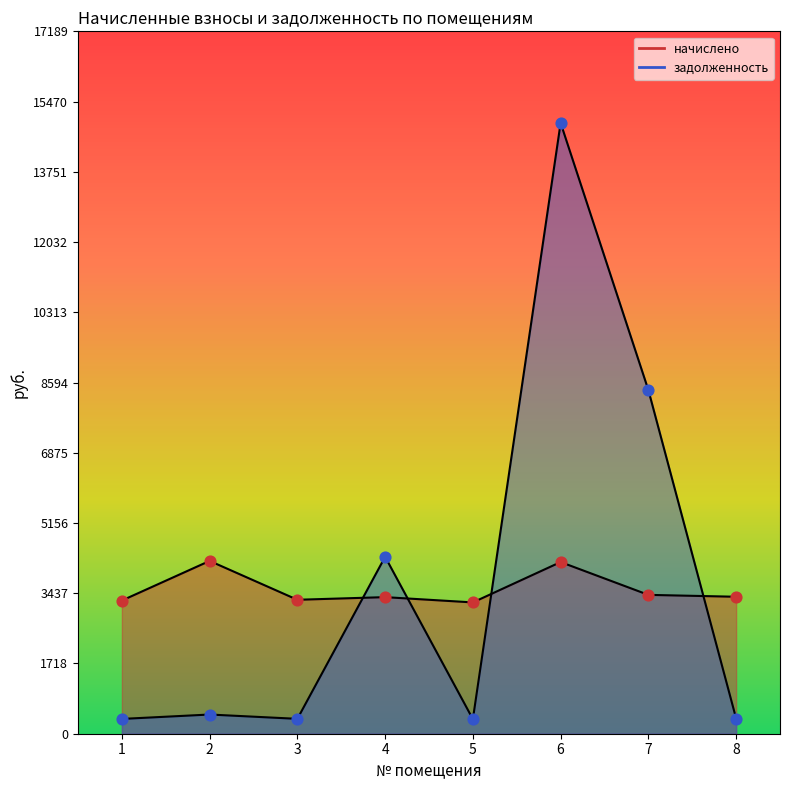

Which series contains the highest Y value?

задолженность